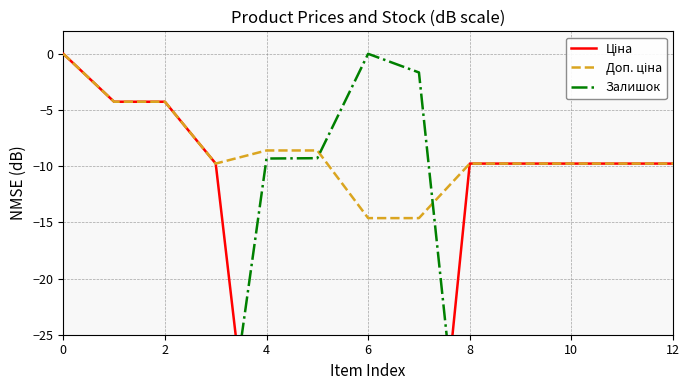

At which label is Ціна closest to -27?

6